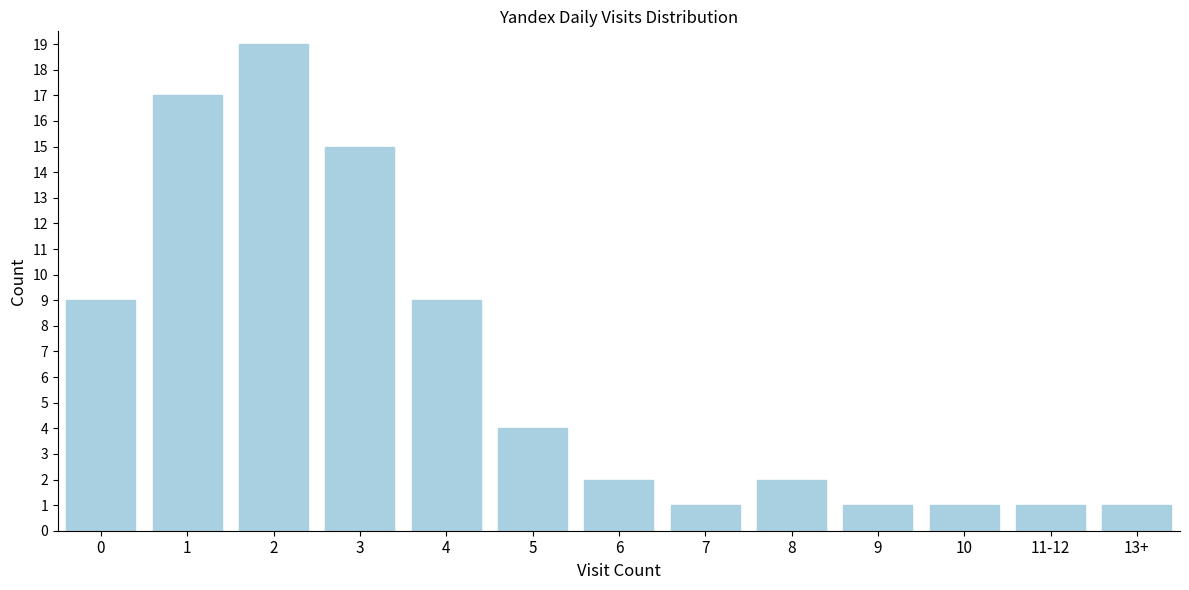

Reading left to right, transcribe all the data shown in this chart.

9	17	19	15	9	4	2	1	2	1	1	1	1